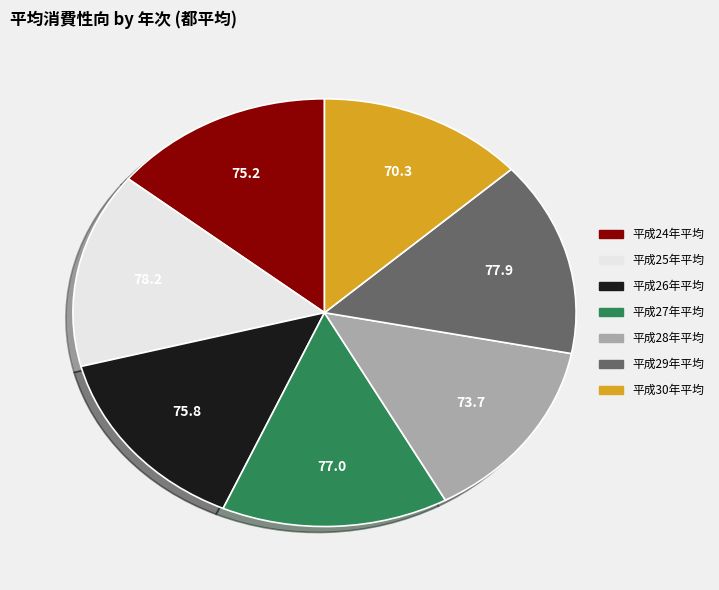

Which slice is the smallest?

平成30年平均